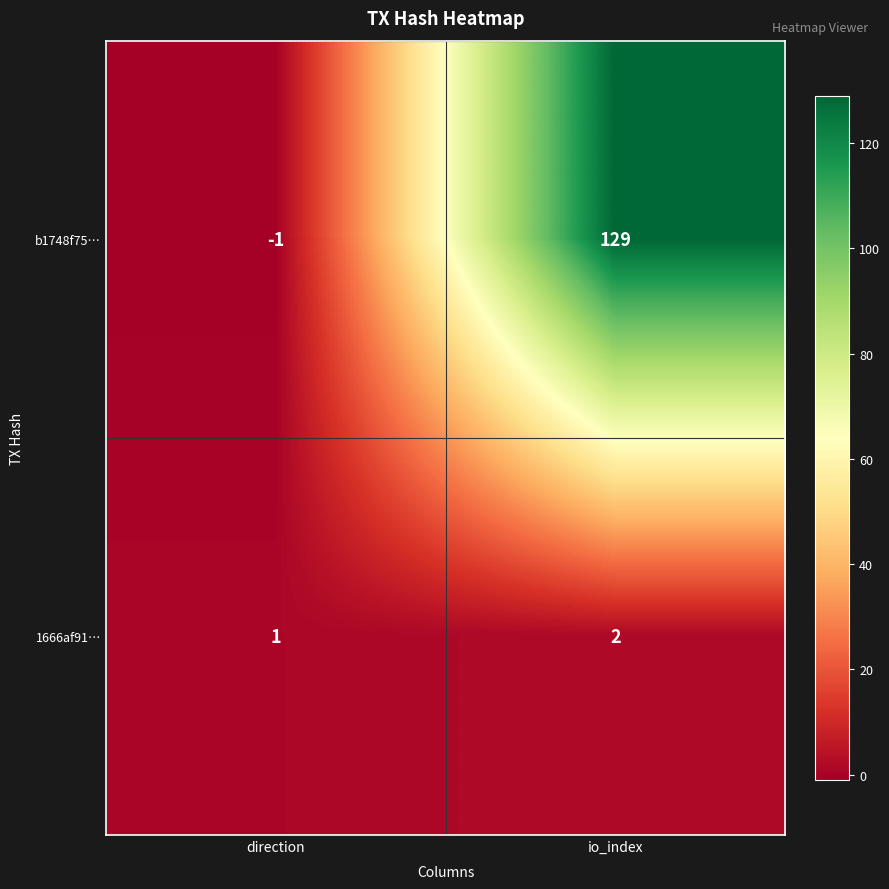

How many categories are shown in the chart?

2